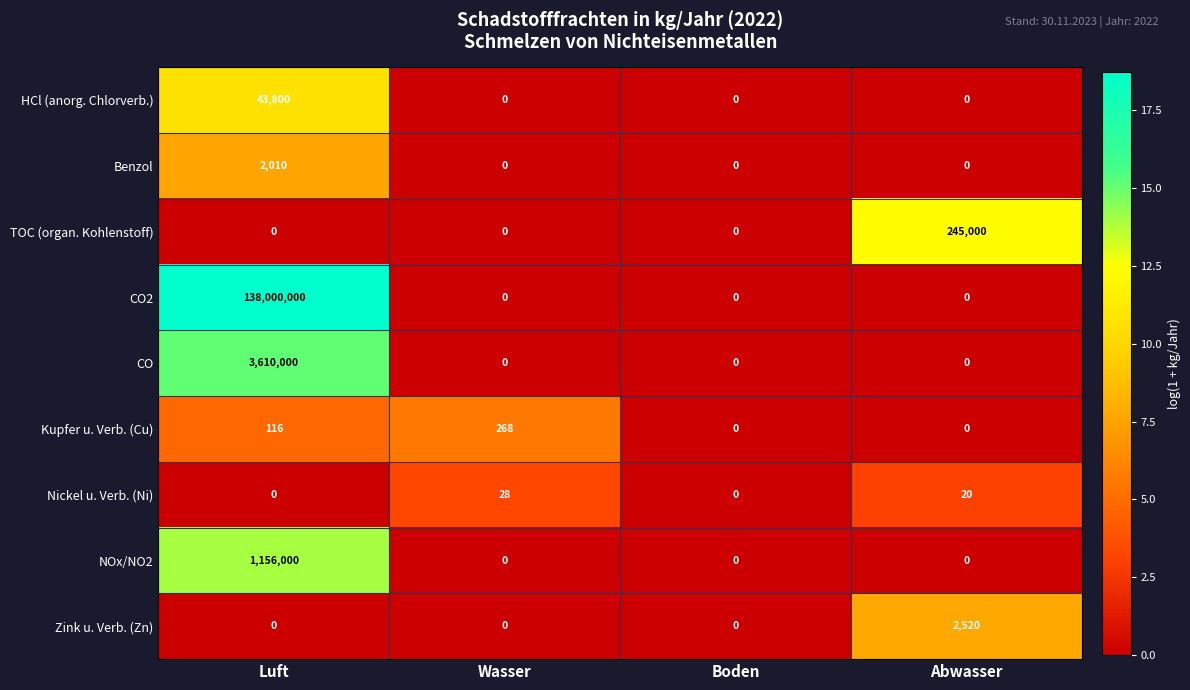

What is the maximum value for TOC (organ. Kohlenstoff)?

245000